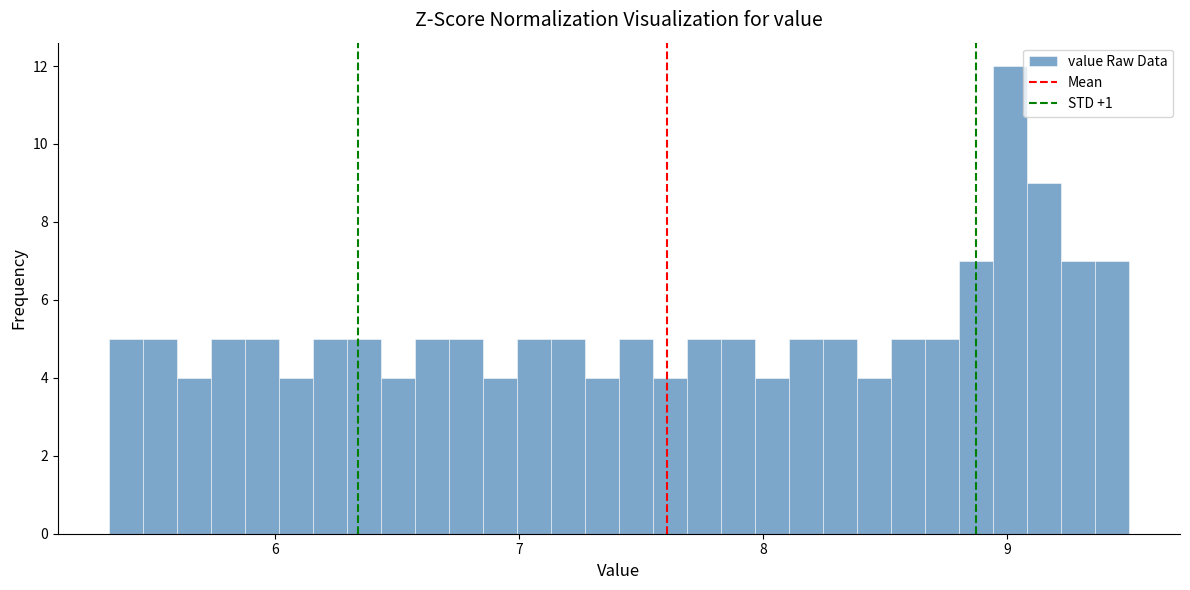

Read against the x-axis, roughly where is the centre of the tallest bar?

9.0